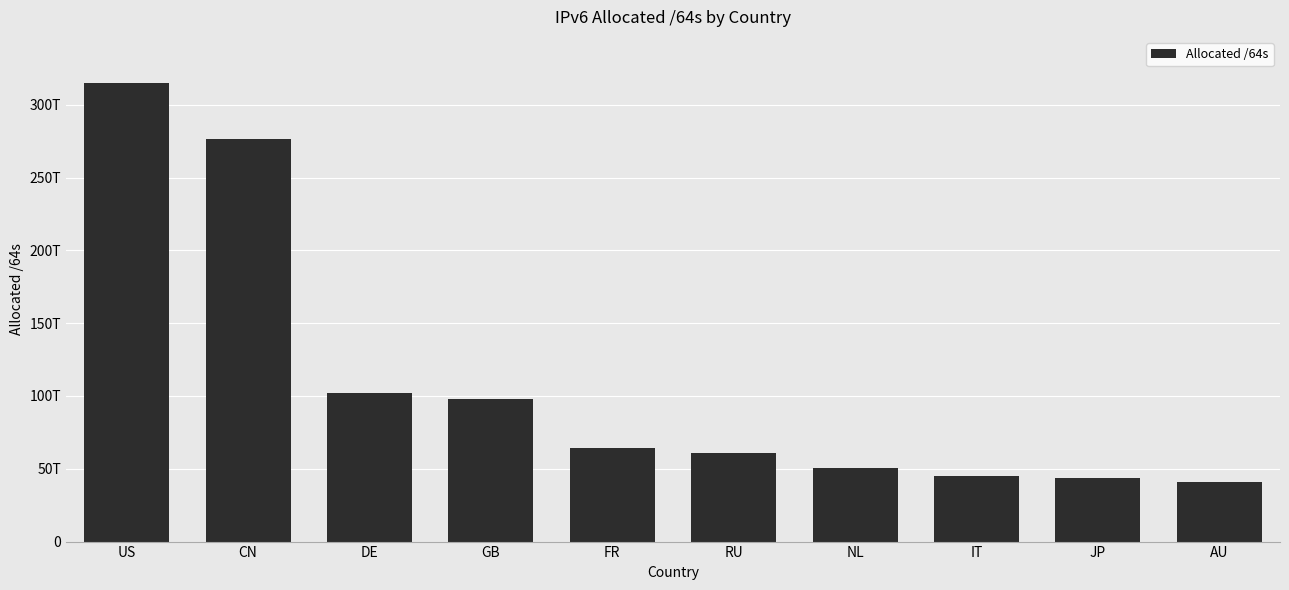

Is it true that the value at US is 315091181174784?

True